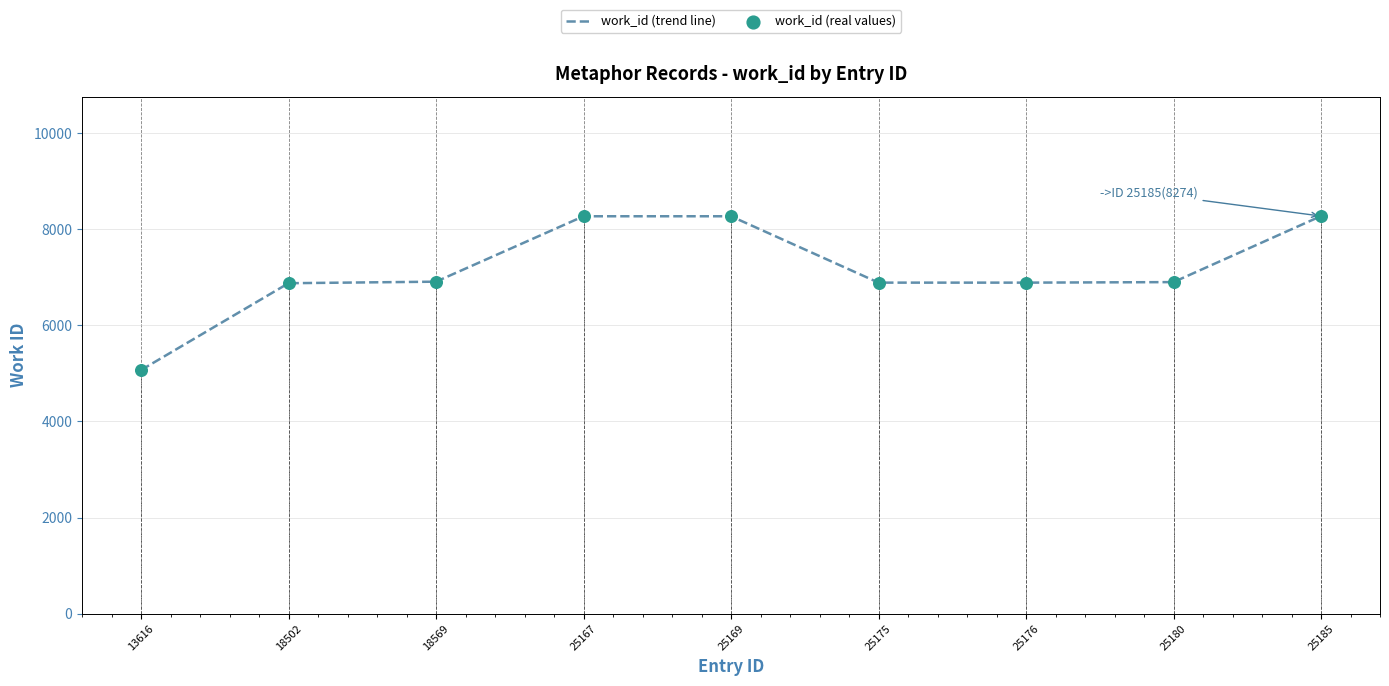

Between 25176 and 25167, which is larger?

25167